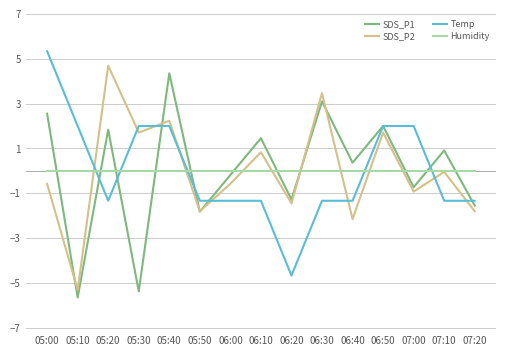

In SDS_P2, how many points are lower than both neighbors (excluding endpoints)?

6